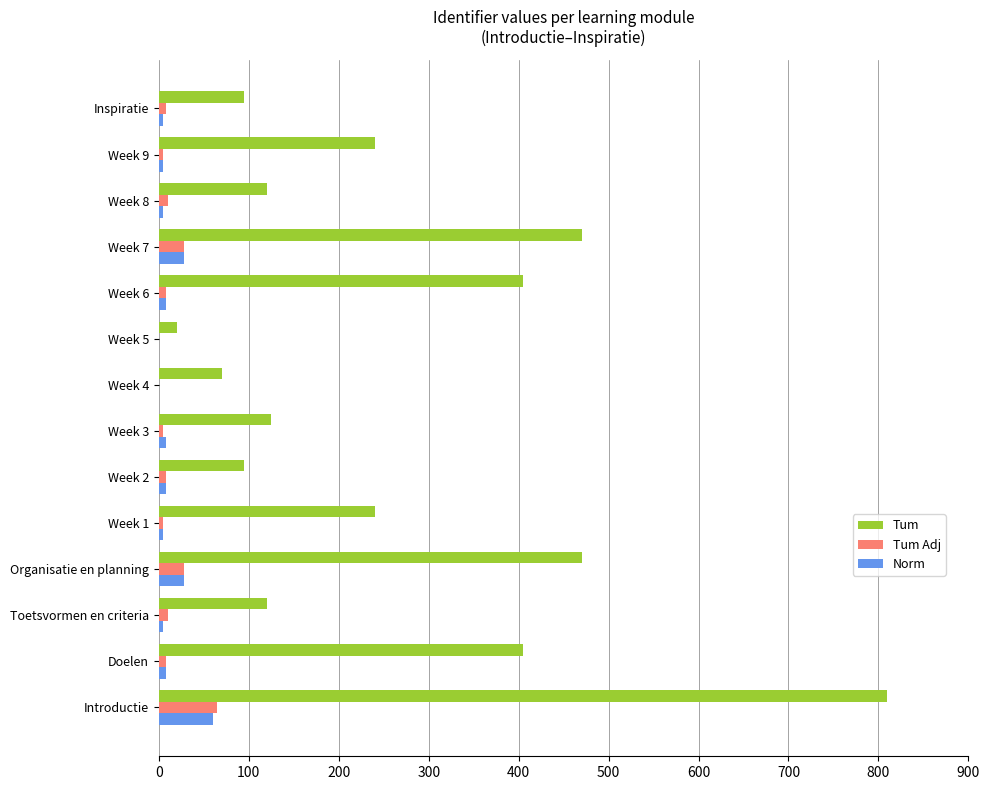

The value of Tum at Week 2 is 95. True or false?

True